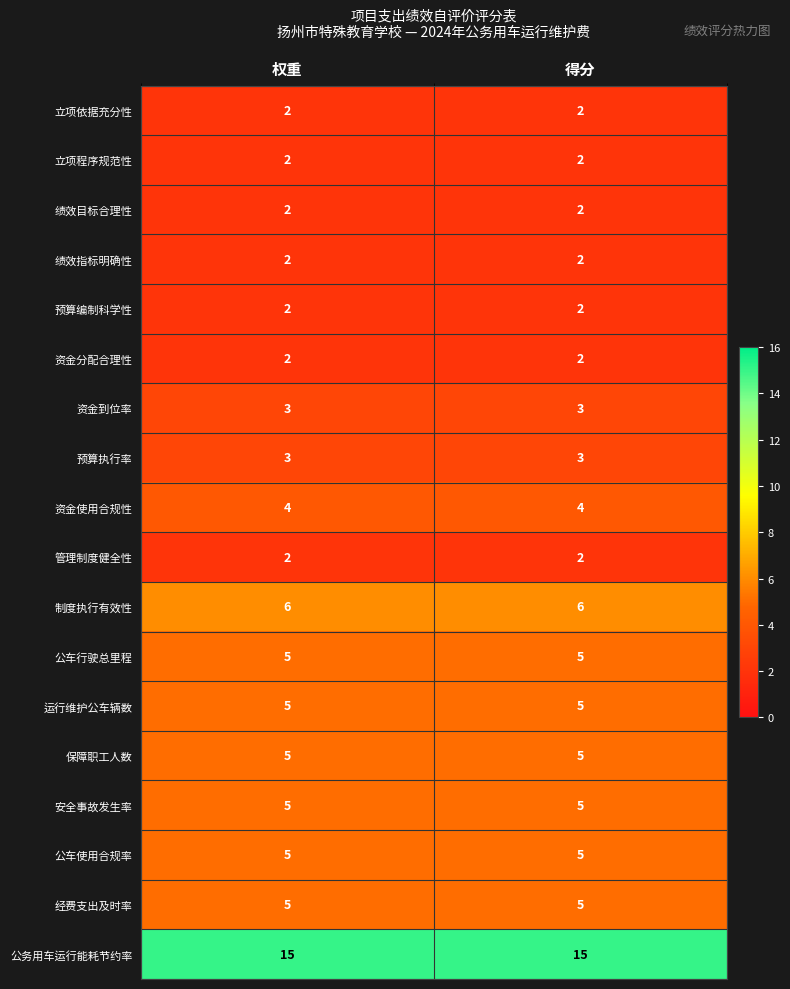

What is the greatest value displayed?

15